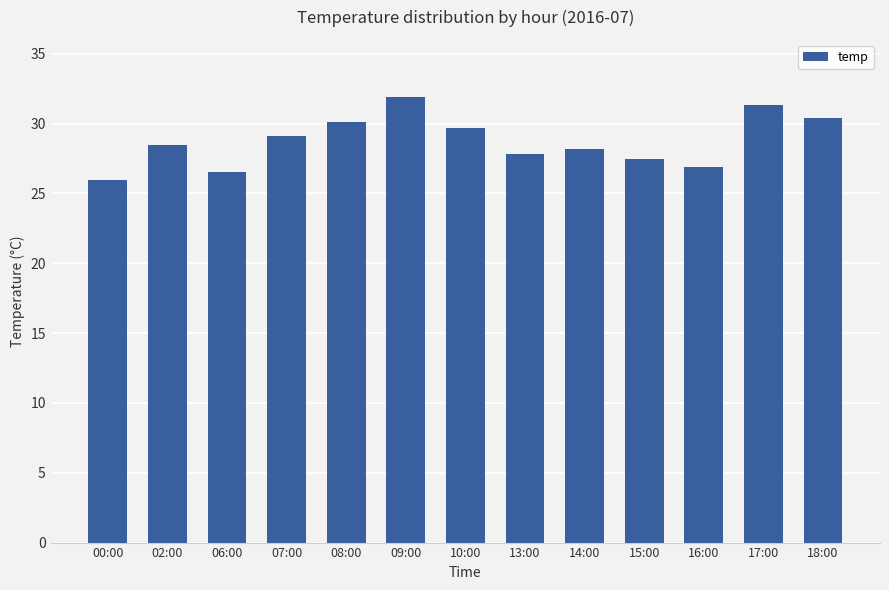

What is the smallest value displayed?

26.0